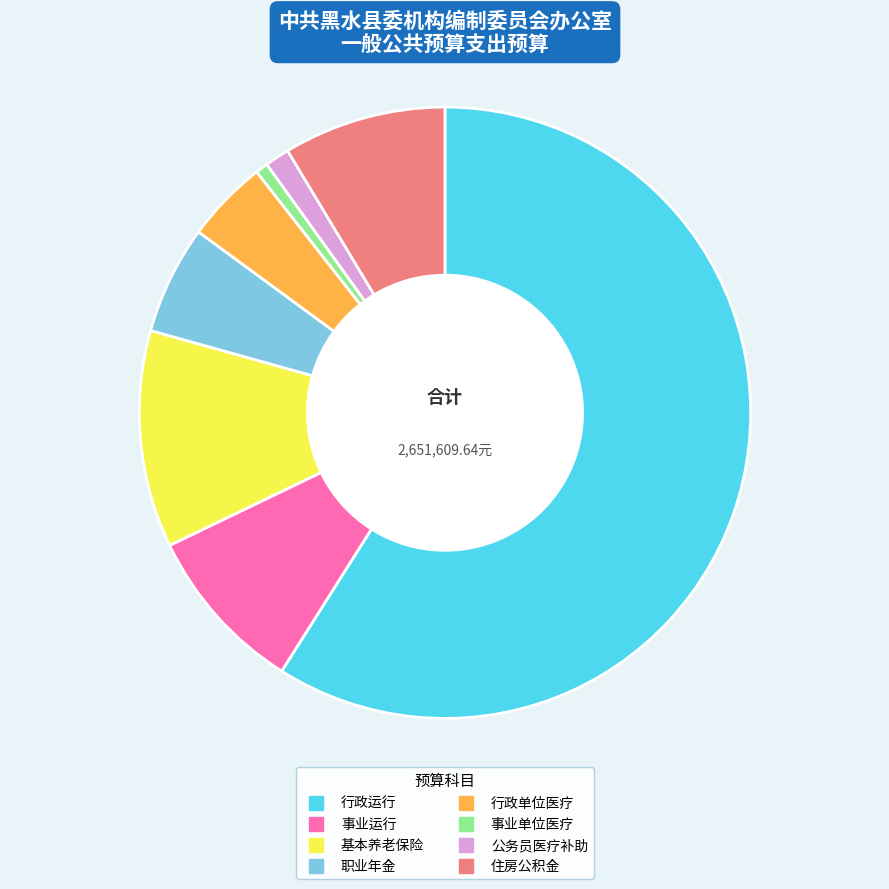

Is there any slice that represents more than half of the pie?

Yes